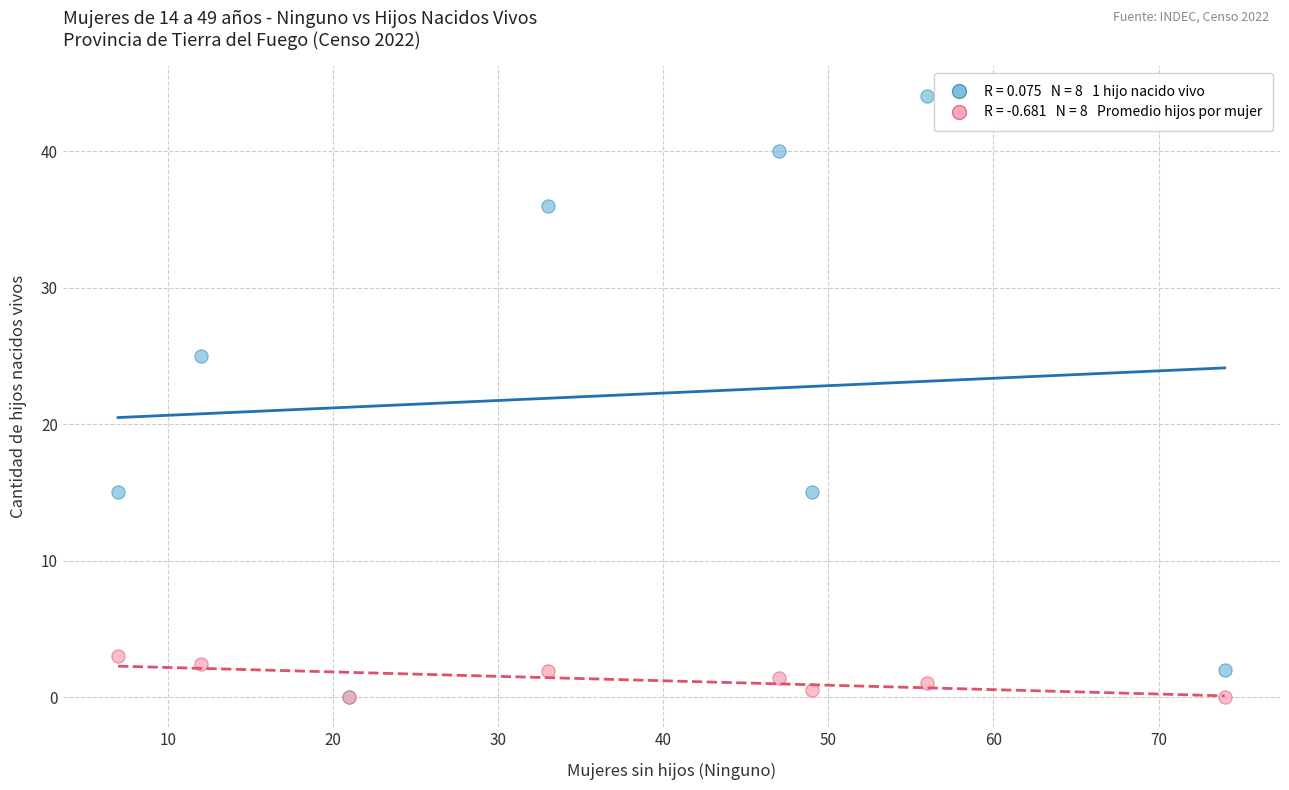

Across all series, what Y value is closest to 22?

25.0